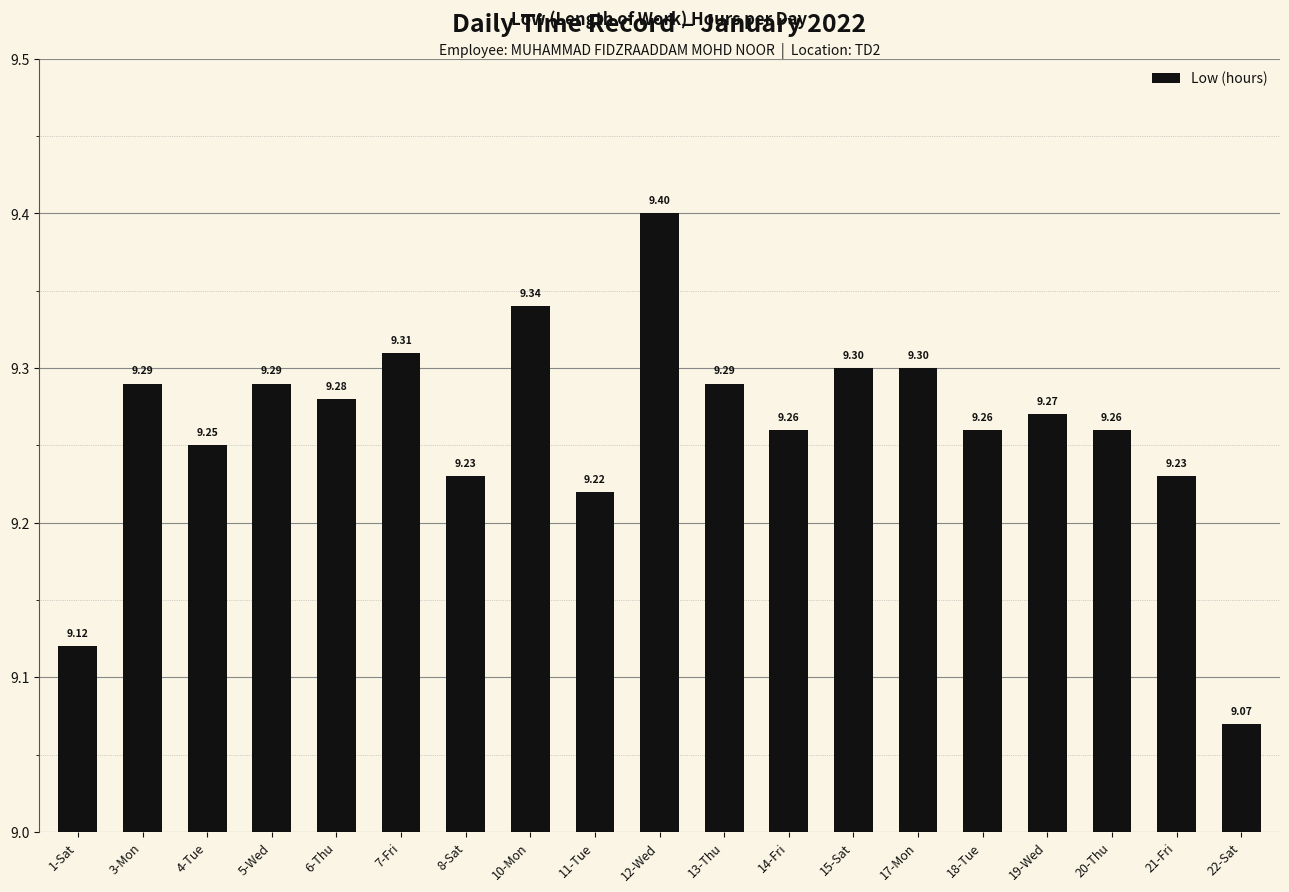

What is the smallest value displayed?

9.1